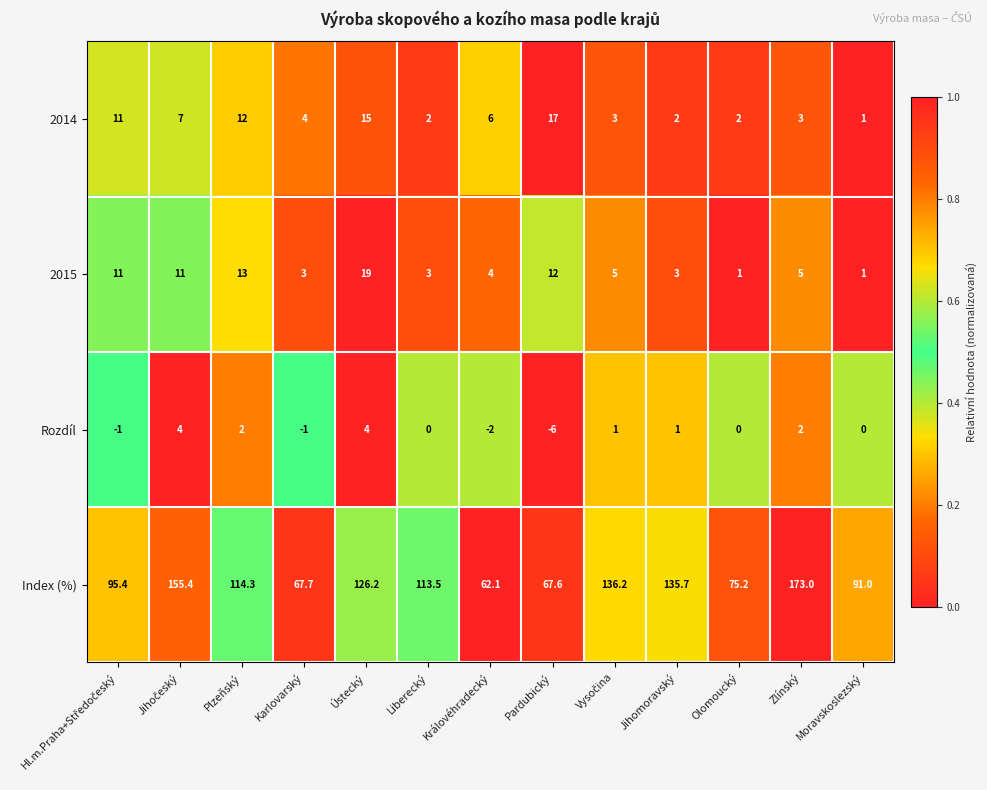

What value does the Index (%) series have at Jihomoravský?

135.7